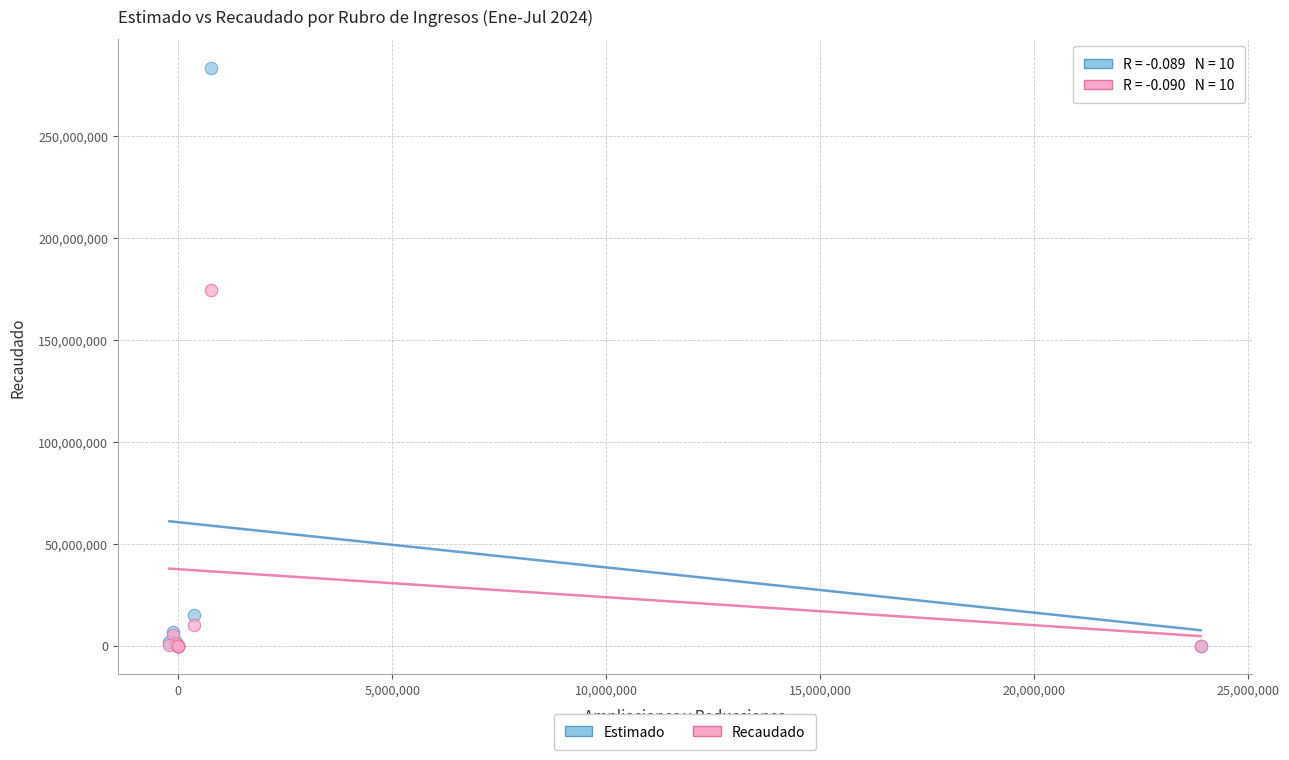

In the Recaudado series, what Y value is closest to 87196010?

10294038.2